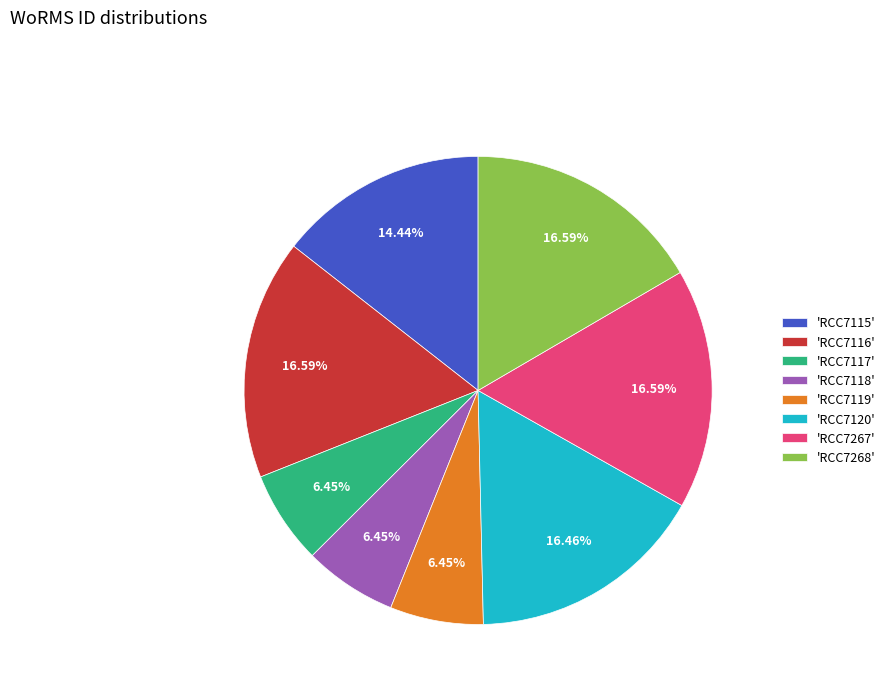

Does any single category account for the majority?

No